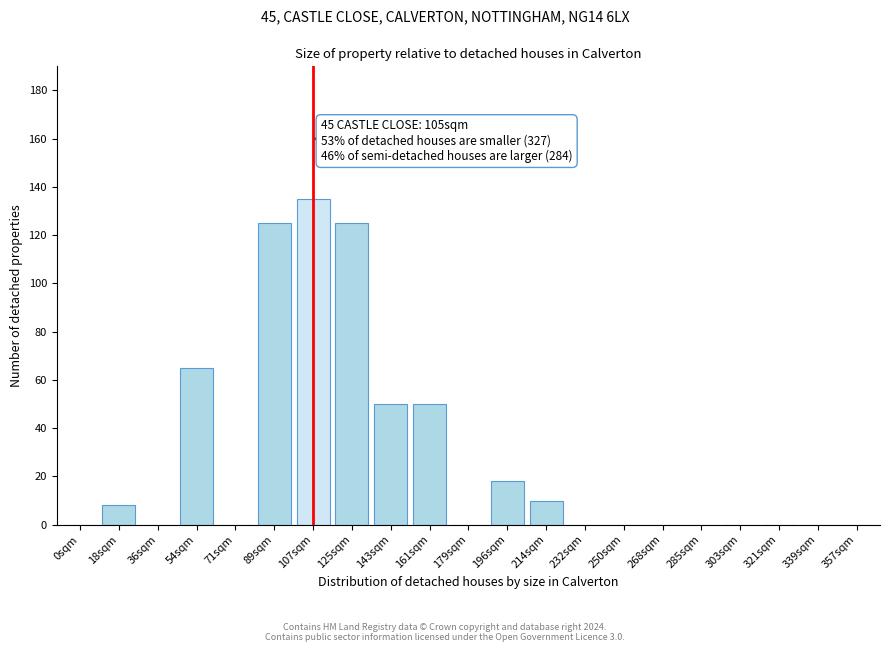

Reading left to right, transcribe all the data shown in this chart.

0sqm=0	18sqm=8	36sqm=0	54sqm=65	71sqm=0	89sqm=125	107sqm=135	125sqm=125	143sqm=50	161sqm=50	179sqm=0	196sqm=18	214sqm=10	232sqm=0	250sqm=0	268sqm=0	285sqm=0	303sqm=0	321sqm=0	339sqm=0	357sqm=0